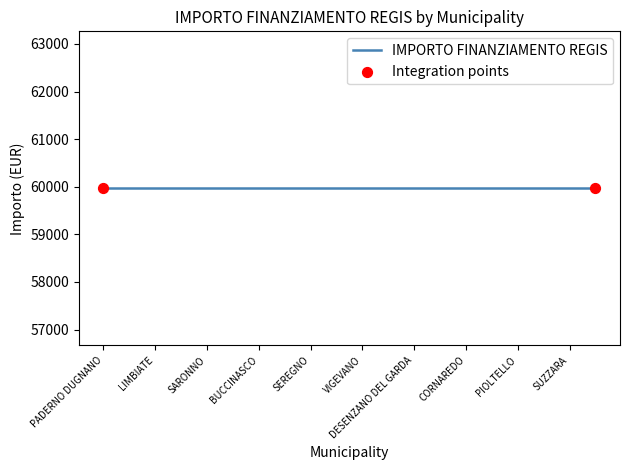

Which series reaches the maximum Y coordinate?

IMPORTO FINANZIAMENTO REGIS